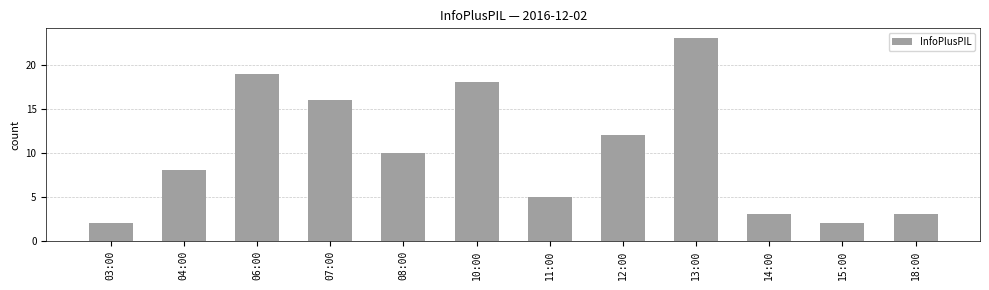

Reading right to left, what are all the values shown in this chart?

18:00=3	15:00=2	14:00=3	13:00=23	12:00=12	11:00=5	10:00=18	08:00=10	07:00=16	06:00=19	04:00=8	03:00=2